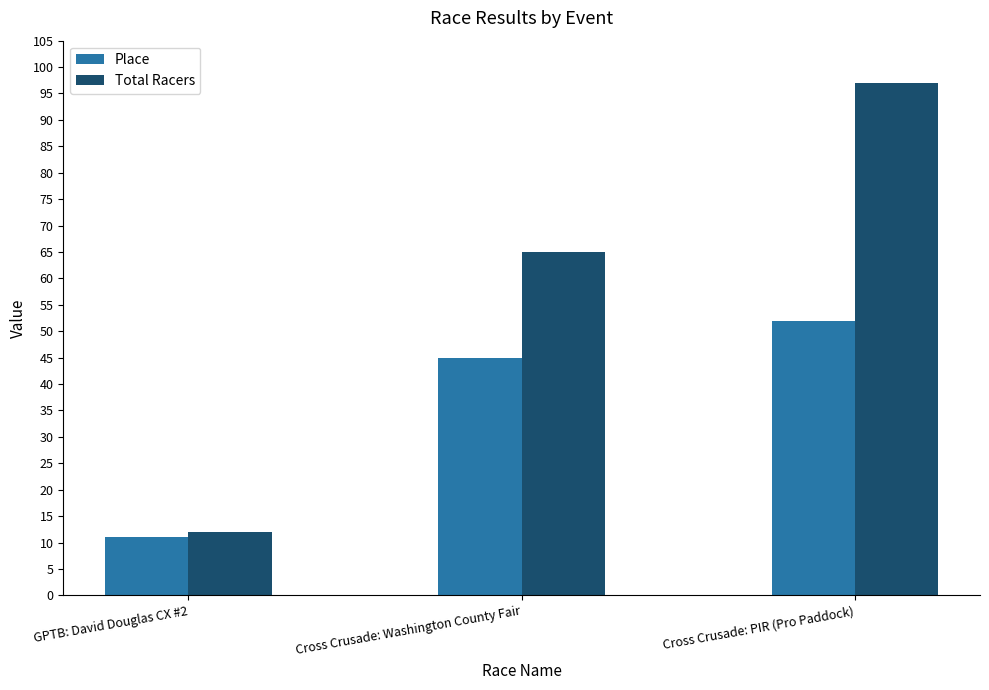

Reading left to right, what are all the values shown in this chart?

Place: 11	45	52
Total Racers: 12	65	97